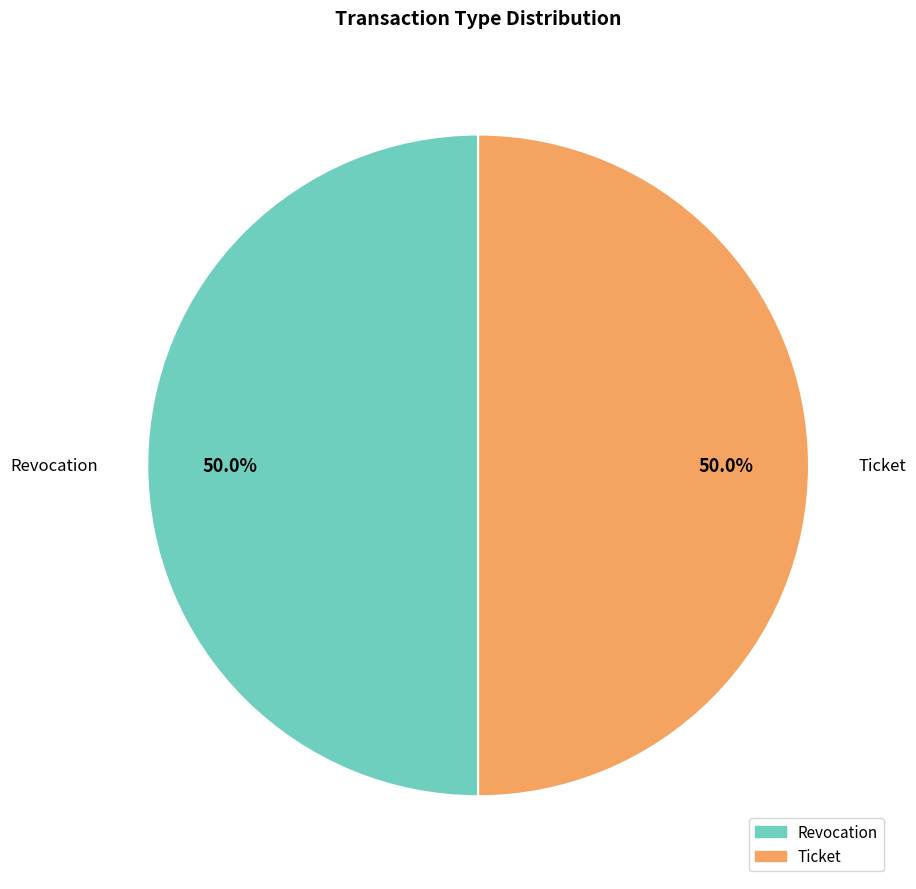

To the nearest percent, what percentage of the pie is Revocation?

50%